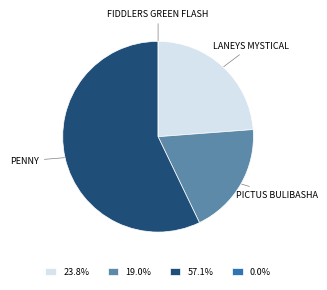

Is 19.0% the majority of the pie?

No